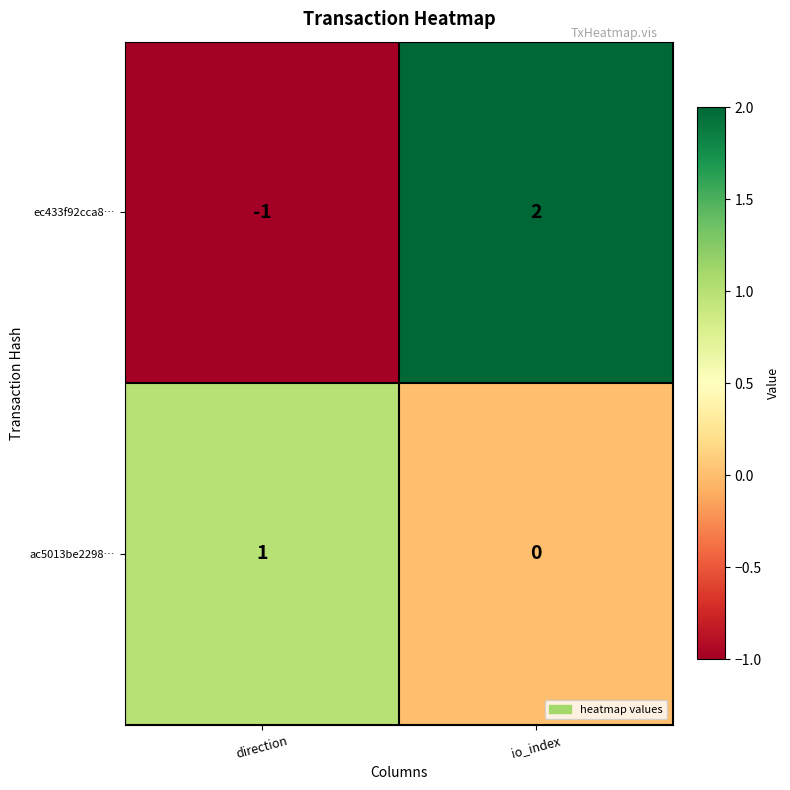

Reading right to left, transcribe all the data shown in this chart.

ec433f92cca8…: io_index=2	direction=-1
ac5013be2298…: io_index=0	direction=1